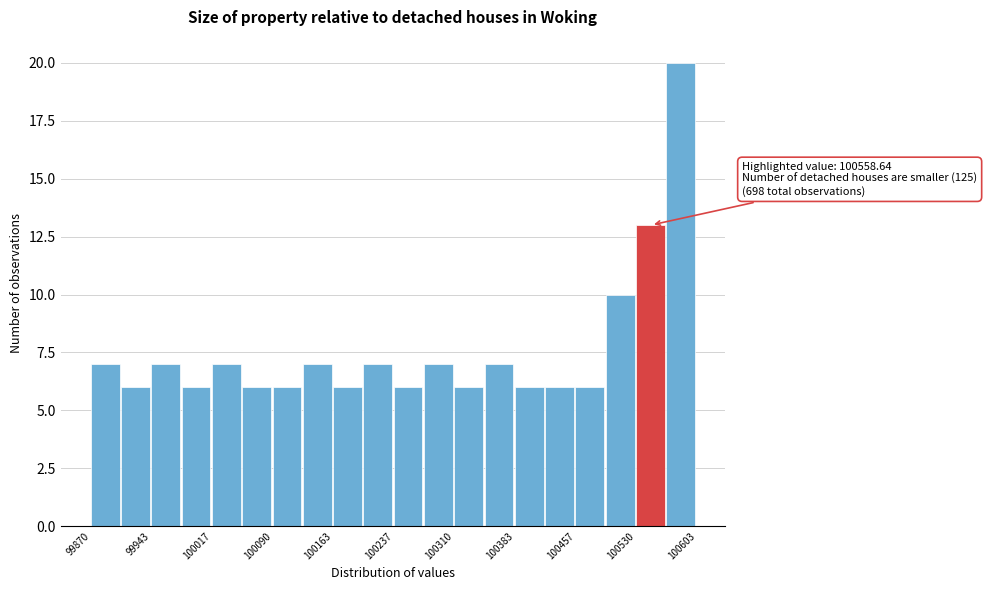

Around what value on the x-axis is the tallest bar? Give the approximate position of its centre, as read against the axis.

100580